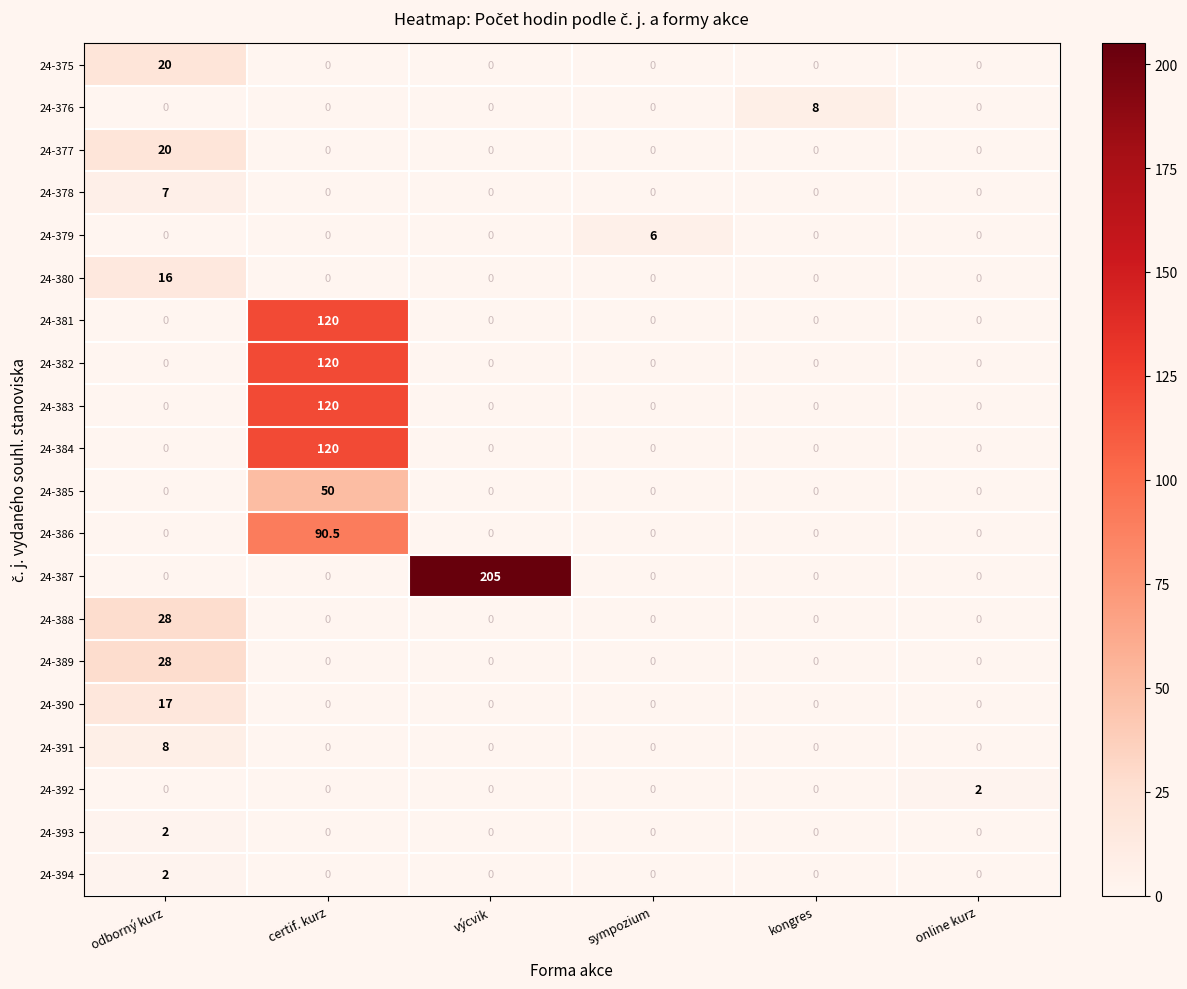

The 24-388 series shows 0.0 at sympozium. True or false?

True